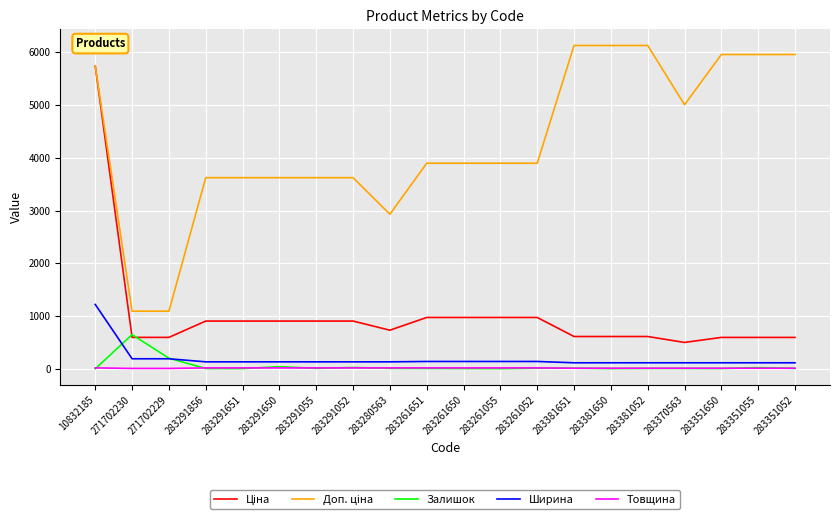

At which category is the sum across all series the highest?

10832185